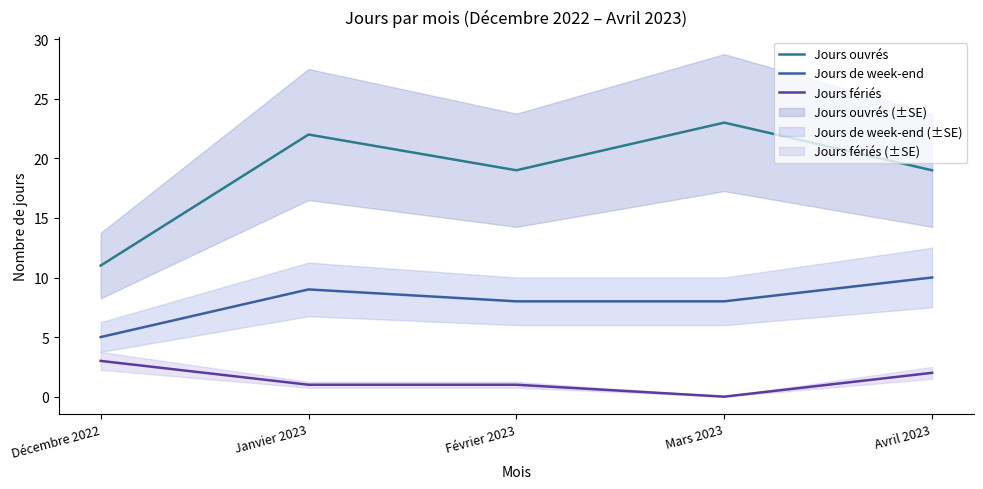

What value does the Jours fériés series have at Décembre 2022?

3